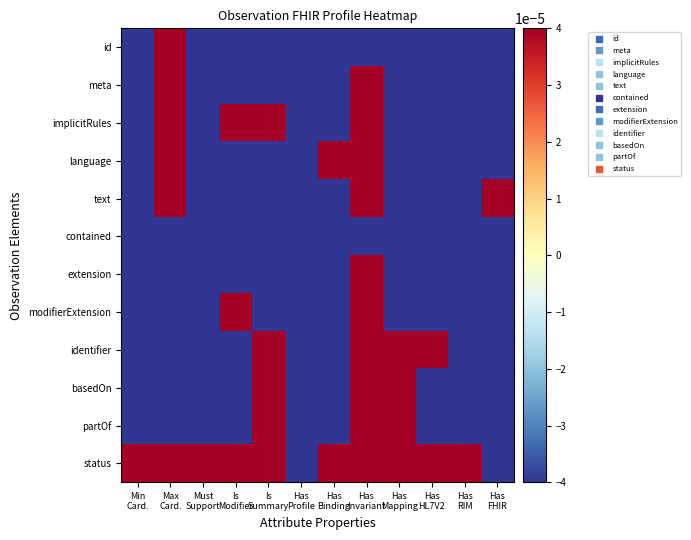

At how many categories does at least one series exceed 0?

11